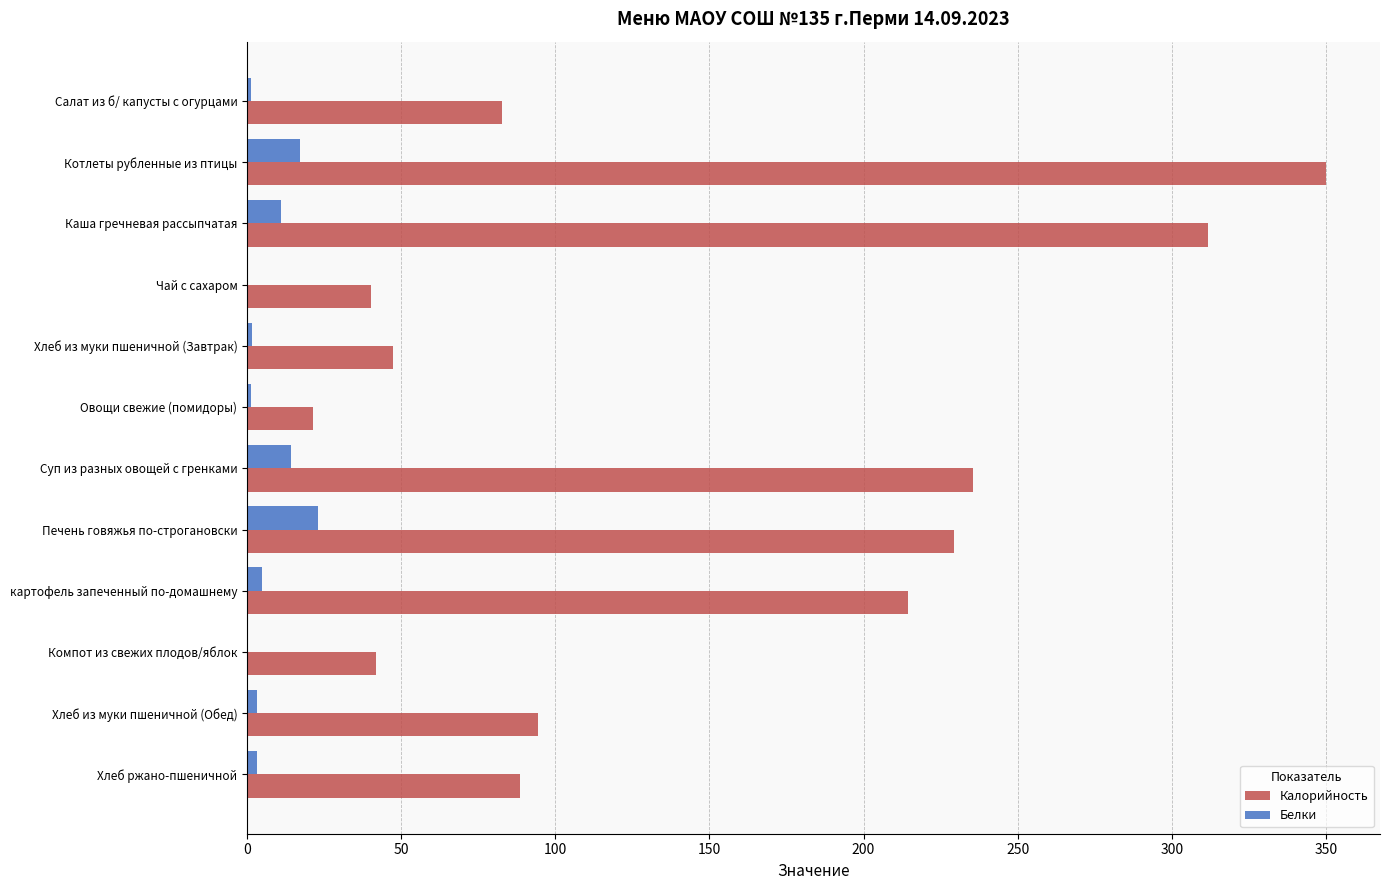

What value does the Белки series have at Котлеты рубленные из птицы?

17.0